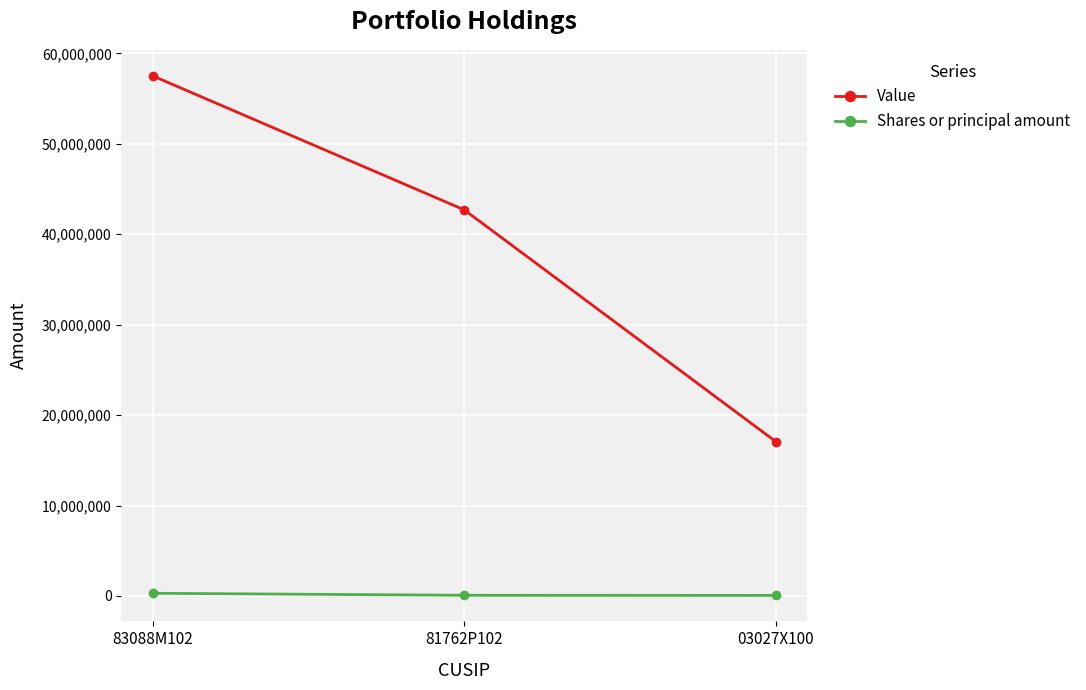

What is the sum of all Shares or principal amount values?

440842